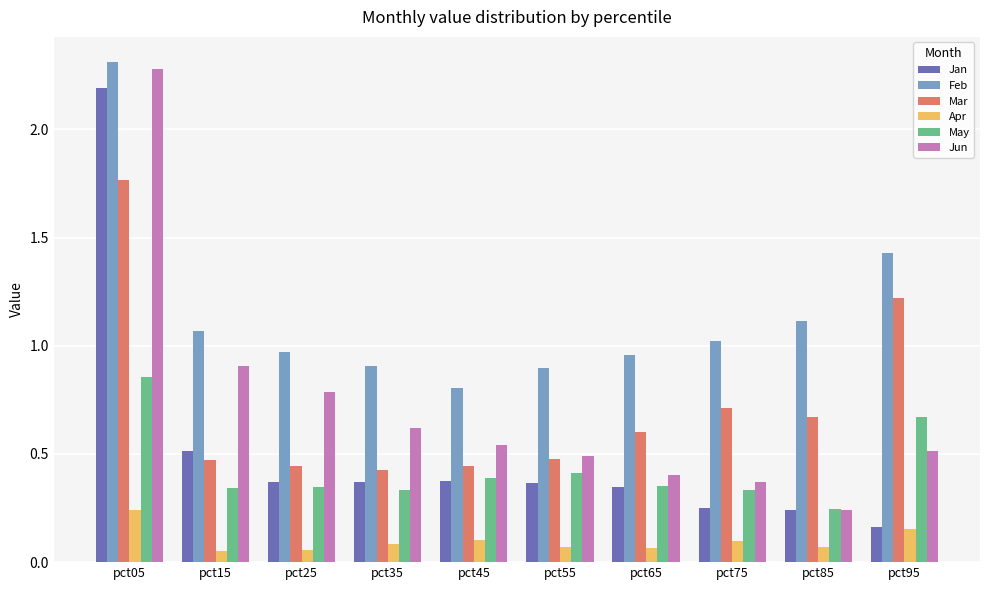

Between pct15 and pct45, which series saw the biggest shift?

Jun